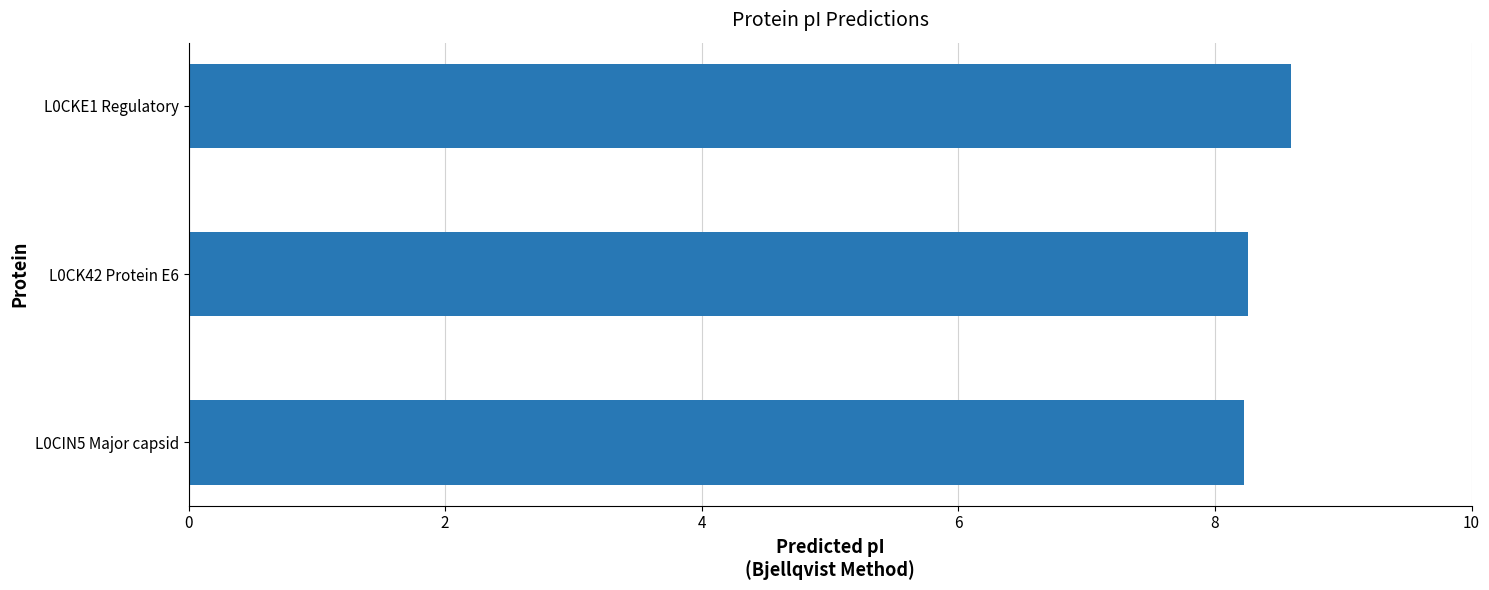

What is the sum of all values?

25.1